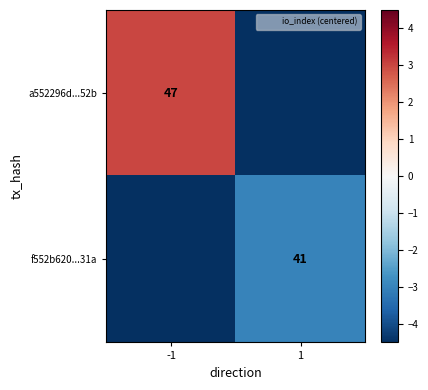

Is it true that f552b620...31a equals 41 at 1?

True